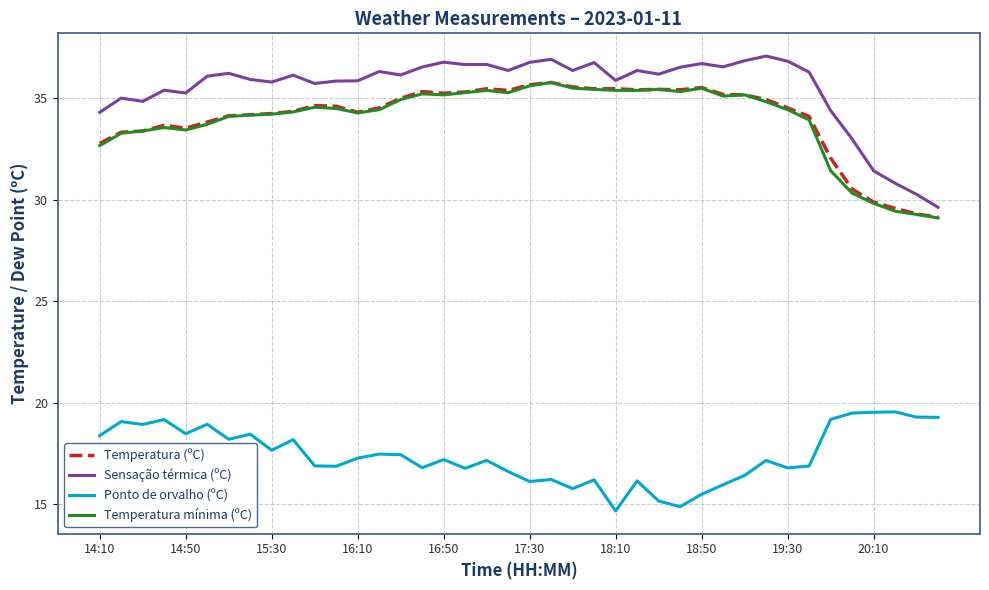

True or false: Sensação térmica (ºC) and Ponto de orvalho (ºC) cross at least once.

False